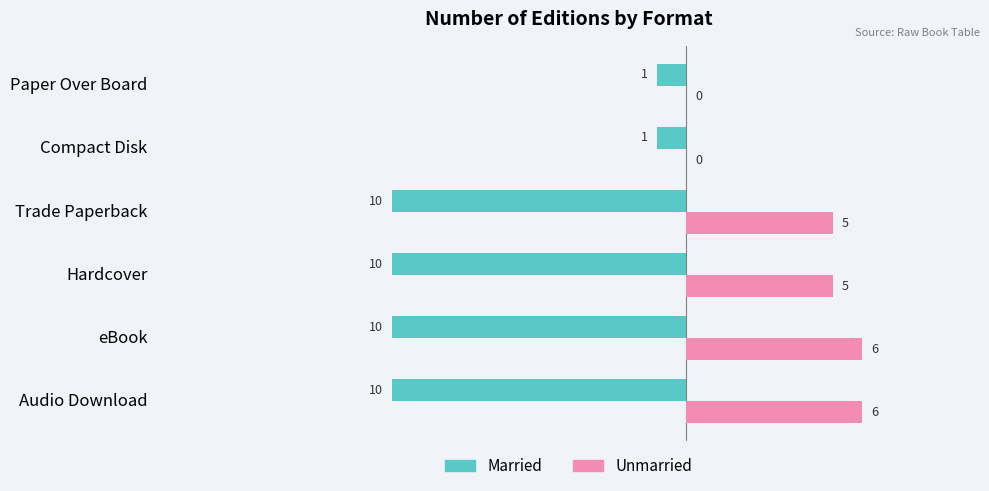

What position from the right is Hardcover?

4